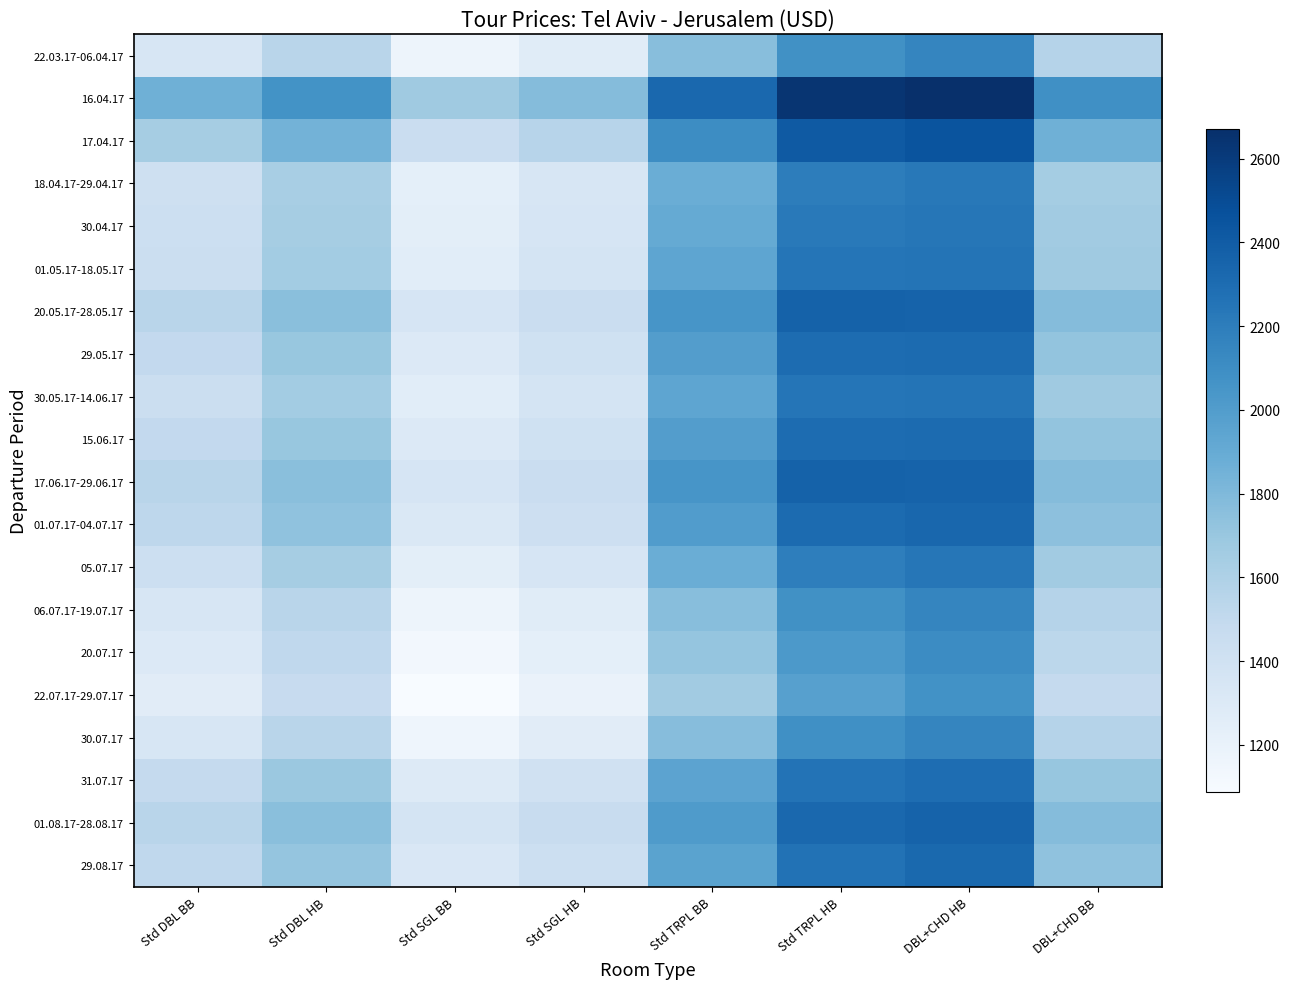

What is the difference between the highest and lowest values at Std SGL BB?

586